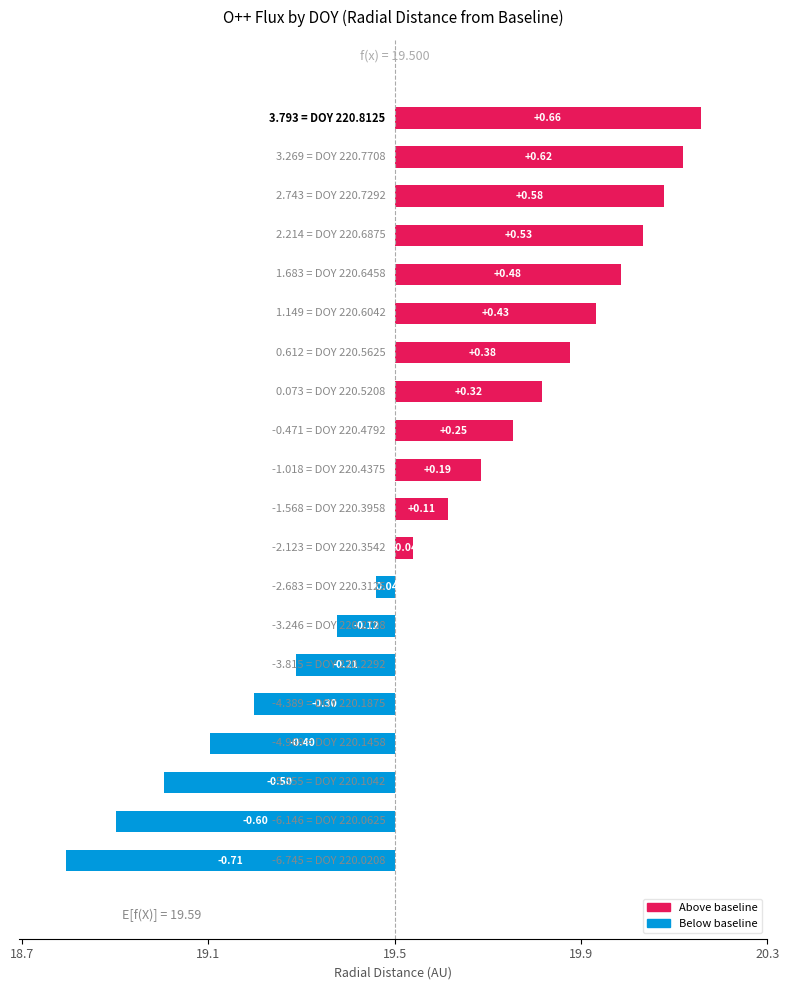

Between 220.4792 and 220.3958, which is larger?

220.4792